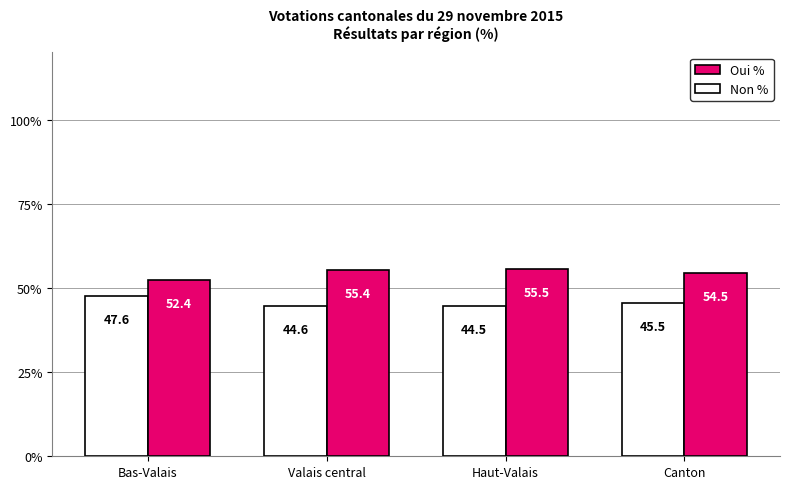

Which label corresponds to the smallest value in the chart?

Haut-Valais